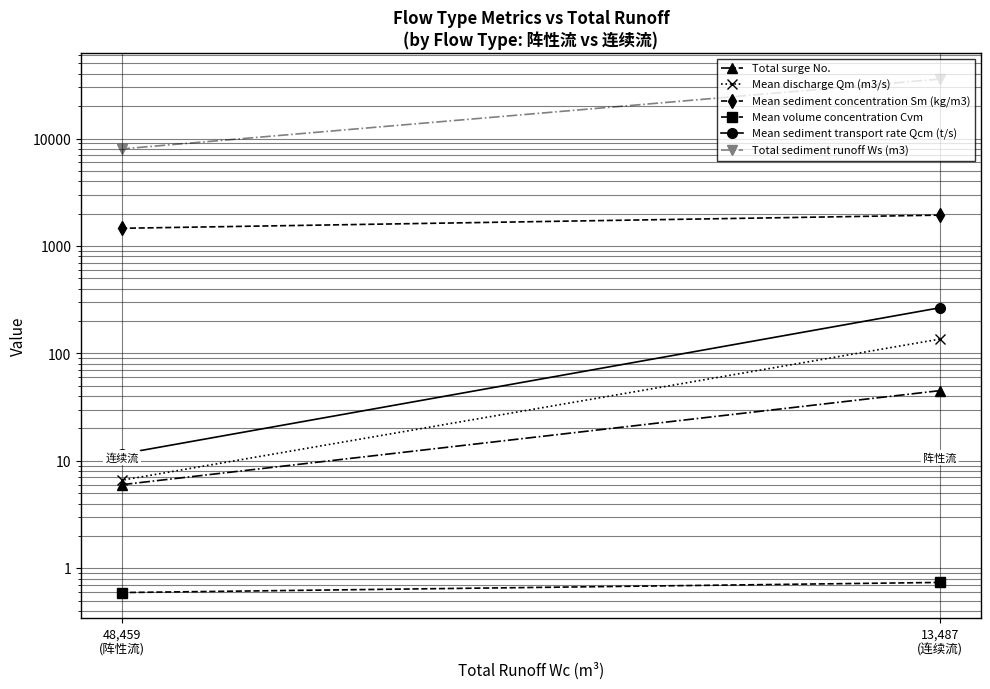

Reading left to right, what are all the values shown in this chart?

Total surge No.: 45.0	6.0
Mean discharge Qm (m3/s): 135.8	6.6
Mean sediment concentration Sm (kg/m3): 1936.4	1461.0
Mean volume concentration Cvm: 0.7	0.6
Mean sediment transport rate Qcm (t/s): 265.7	11.6
Total sediment runoff Ws (m3): 35763.0	8008.0